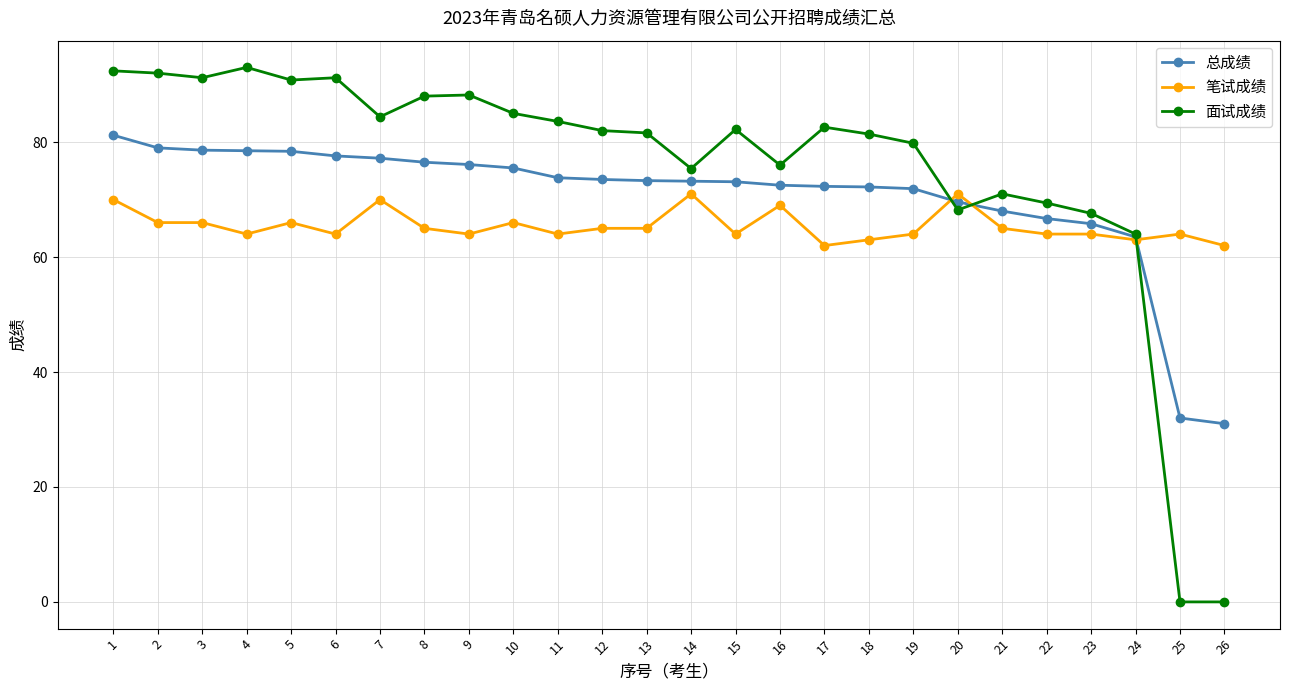

Where does the 面试成绩 series first go above 82?

1